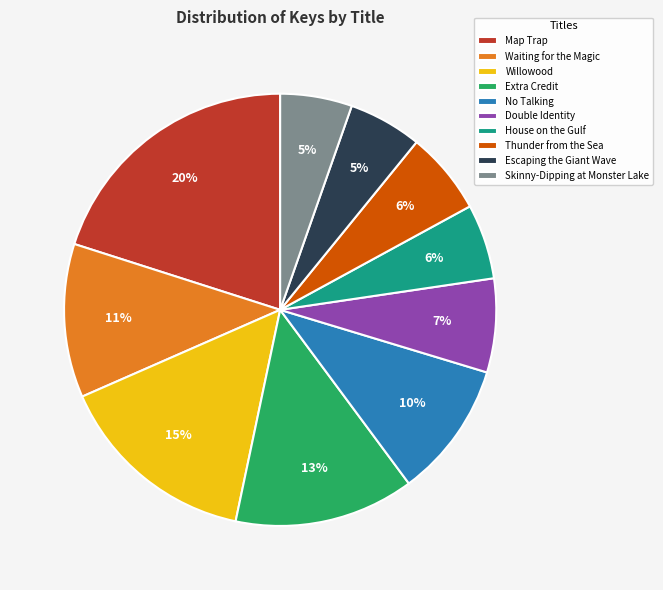

To the nearest percent, what is the combined percentage of Extra Credit and Double Identity?

20%